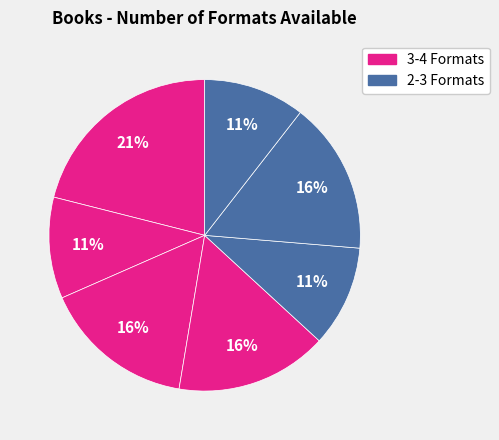

Is there any slice that represents more than half of the pie?

No